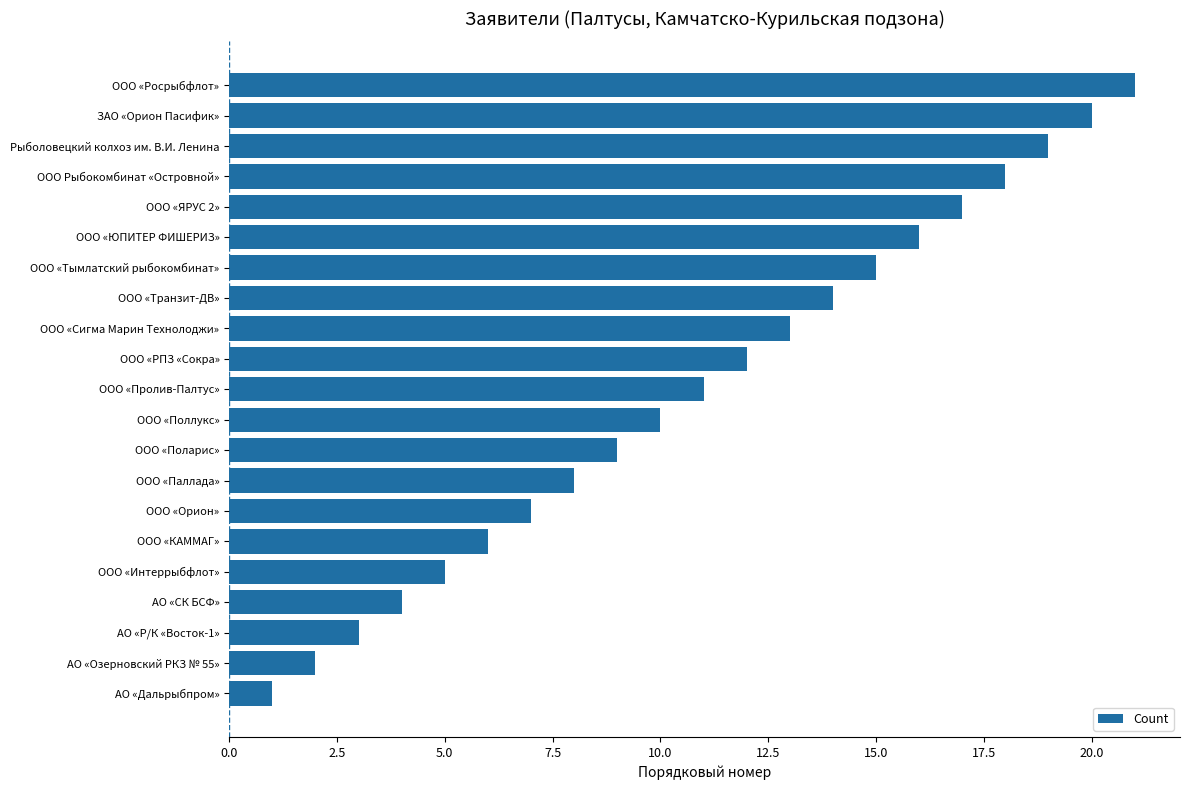

The value at ООО «Пролив-Палтус» is 15. True or false?

False